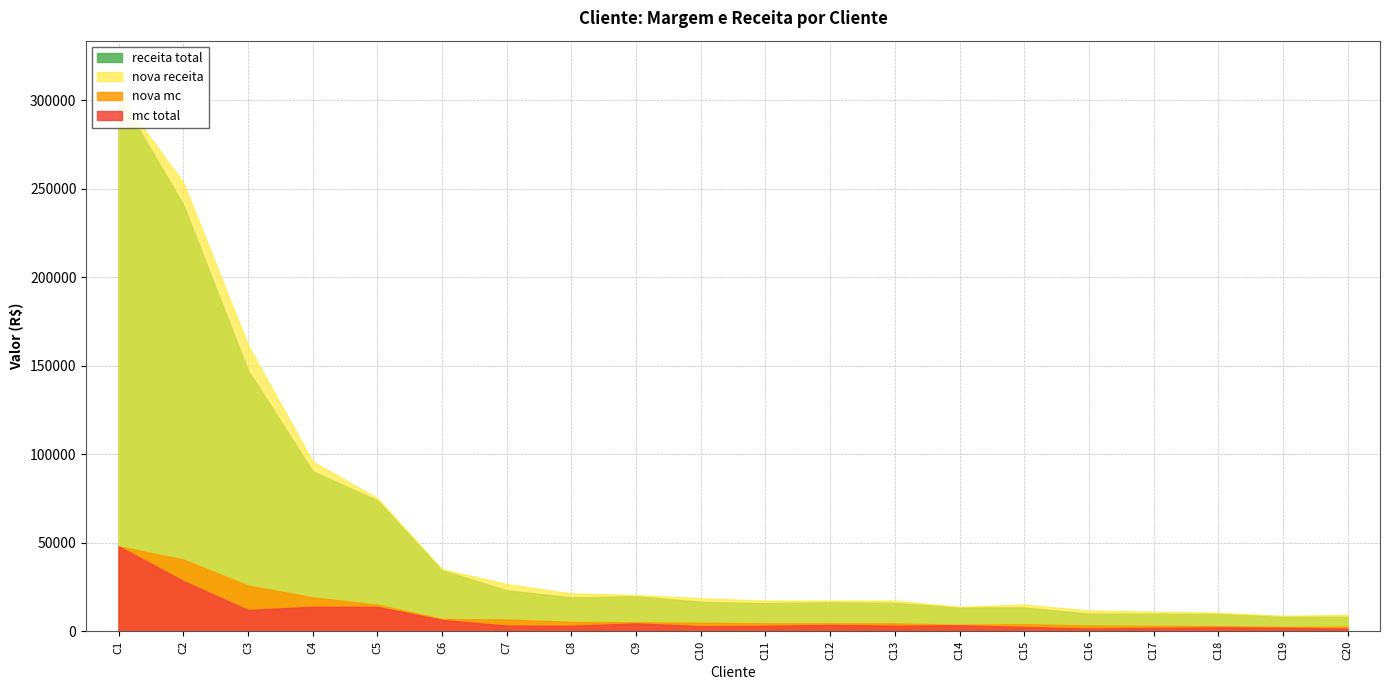

True or false: mc total and nova receita cross at least once.

False